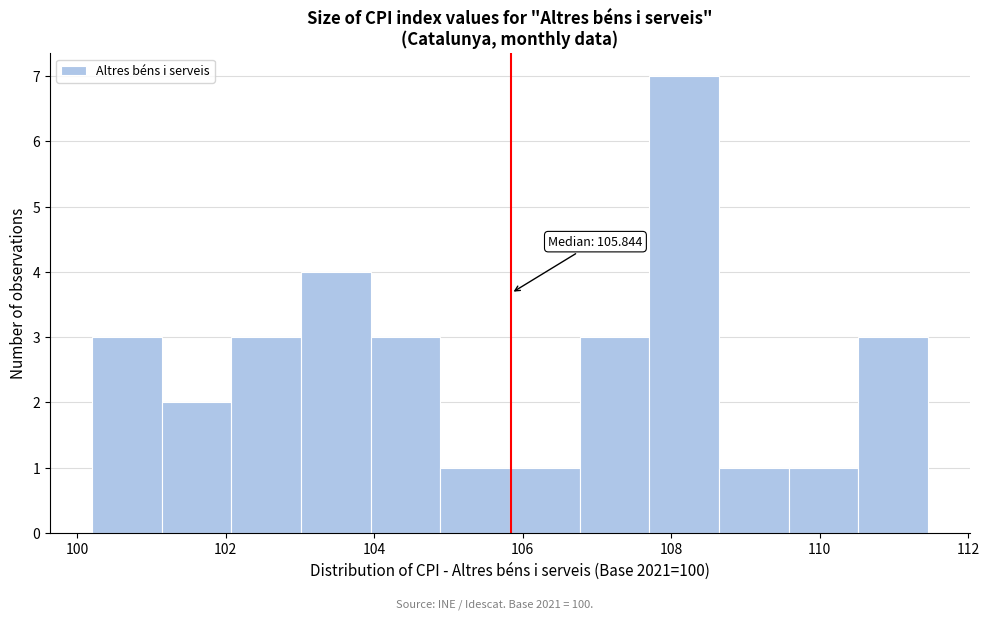

Which range on the x-axis has the tallest bar?

107.8 to 108.6